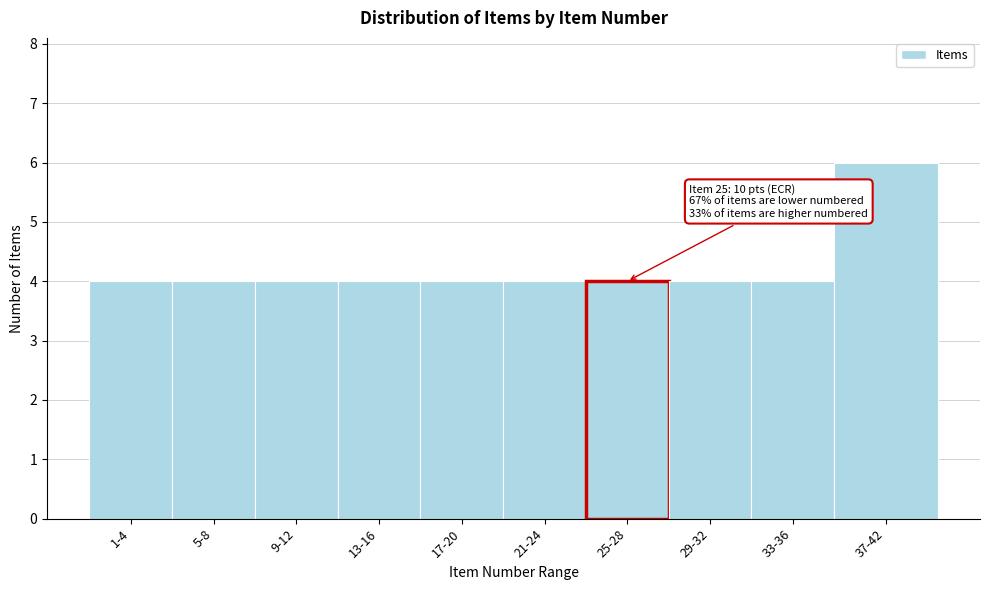

Reading left to right, transcribe all the data shown in this chart.

1-4=4	5-8=4	9-12=4	13-16=4	17-20=4	21-24=4	25-28=4	29-32=4	33-36=4	37-42=6